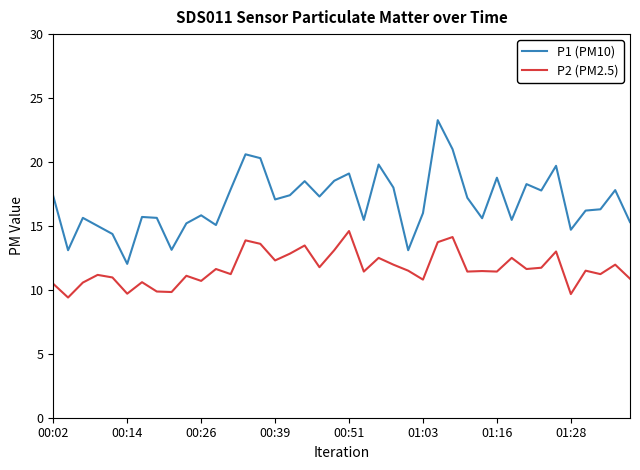

Rank the series by their average value, from highest to lowest.

P1 (PM10), P2 (PM2.5)